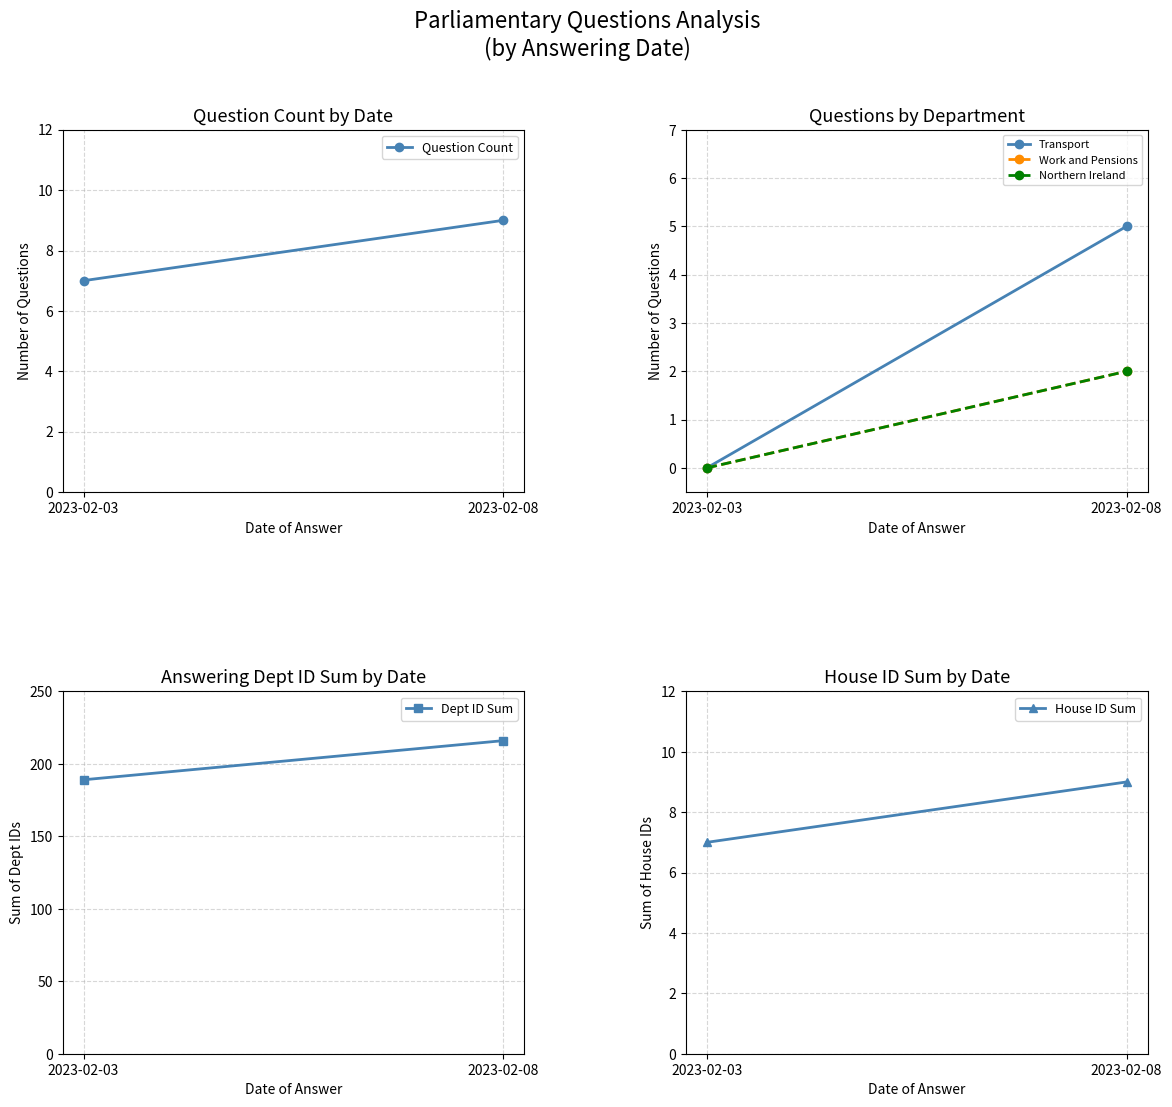

Reading left to right, transcribe all the data shown in this chart.

Question Count: 7	9
Transport: 0	5
Work and Pensions: 0	2
Northern Ireland: 0	2
Dept ID Sum: 189	216
House ID Sum: 7	9